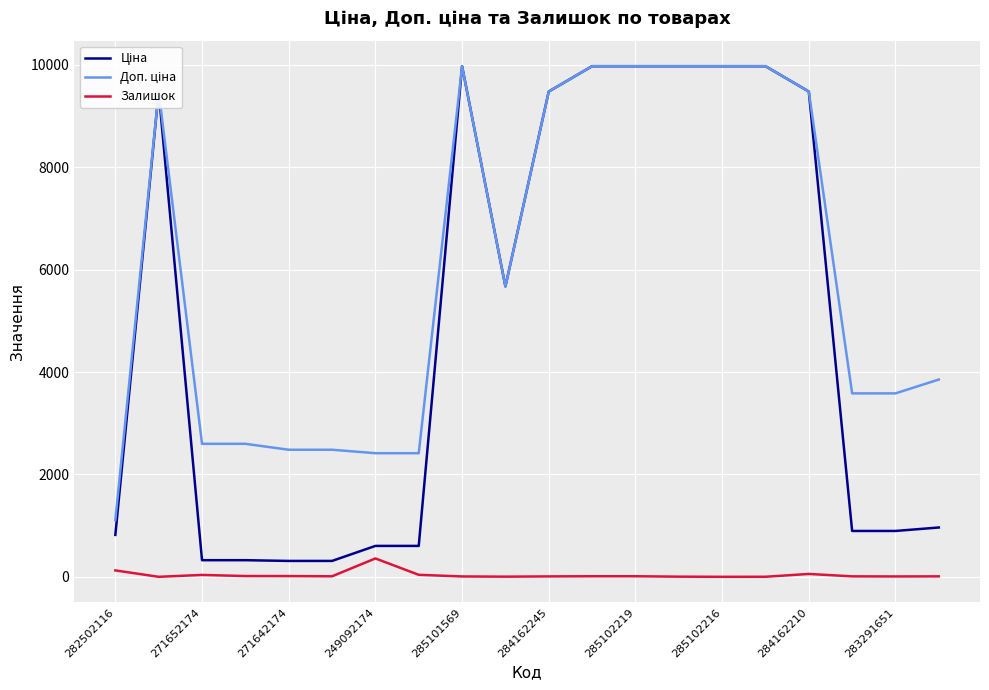

What is the difference between the second highest and minimum values in the Залишок series?

125.0